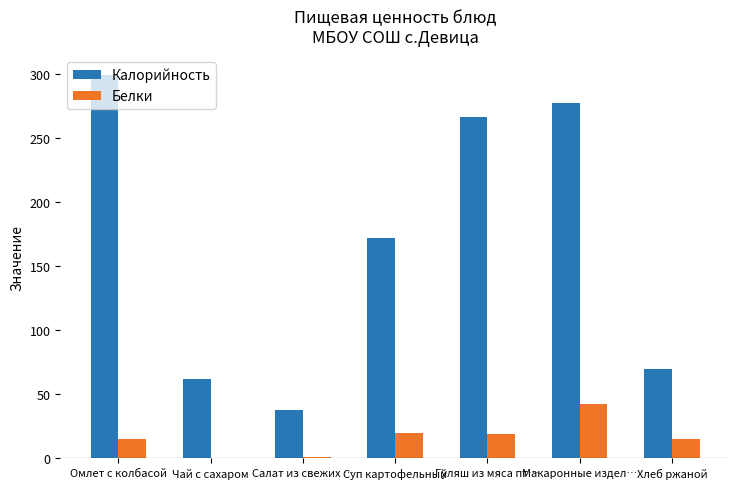

What is the greatest value displayed?

299.7